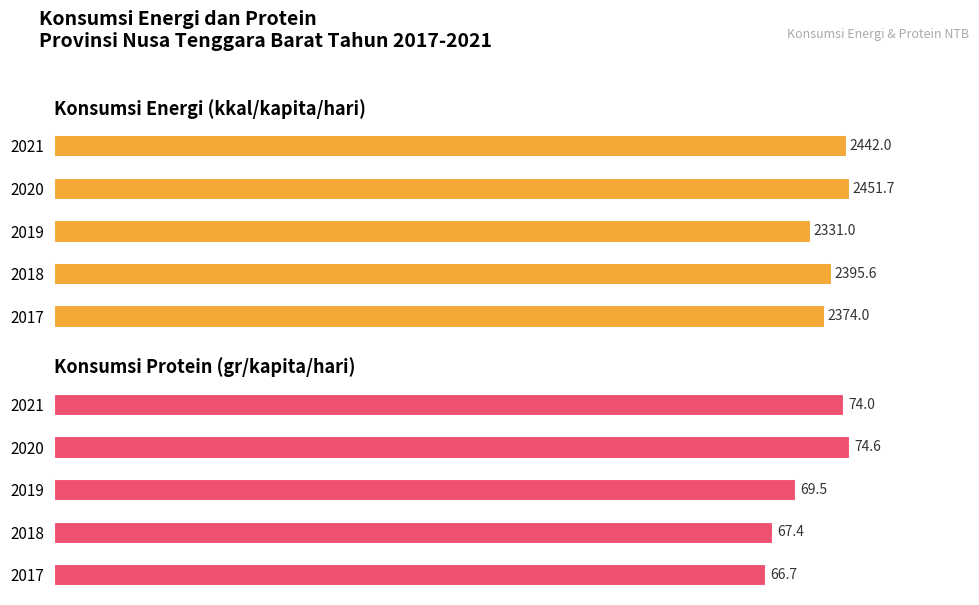

Is it true that Konsumsi Energi (kkal/kapita/hari) equals 1340.7 at 2018?

False